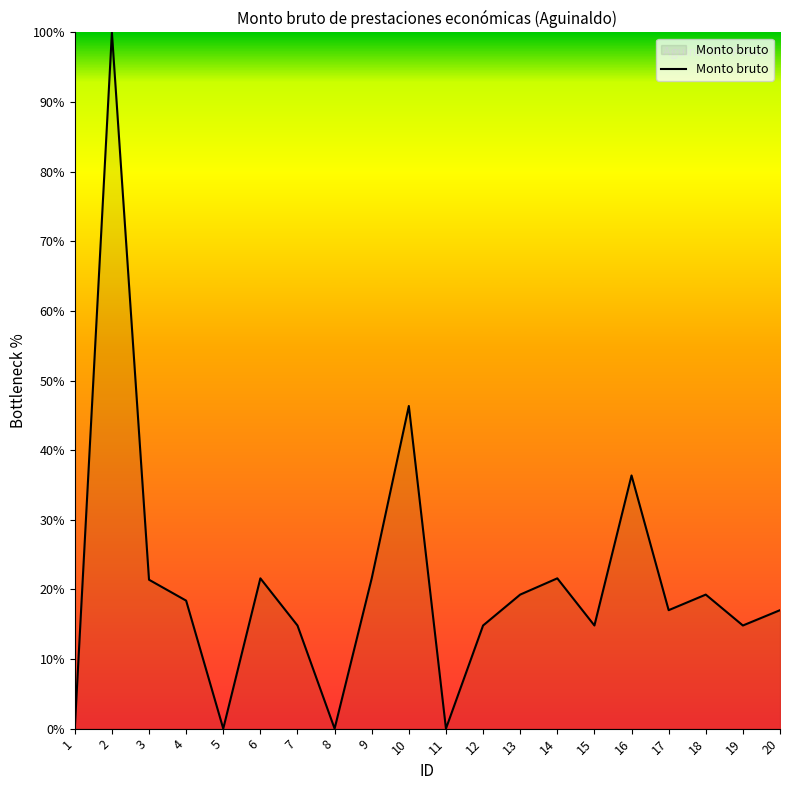

Which label corresponds to the largest value in the chart?

2